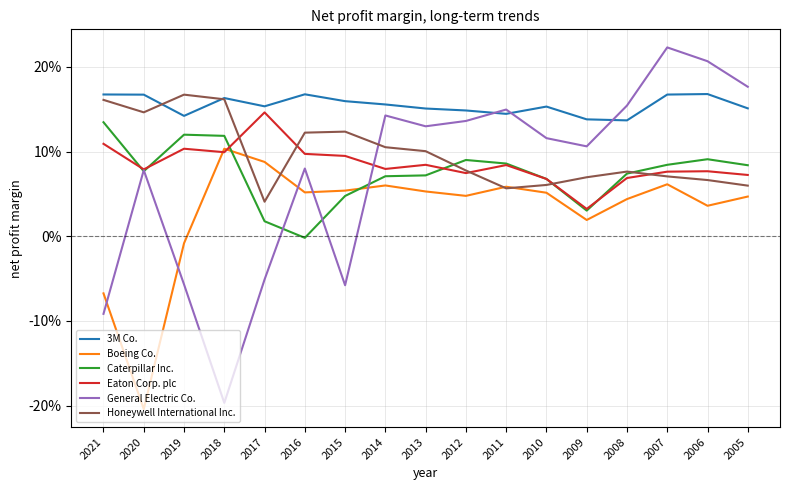

Reading right to left, list all the values displayed in this chart.

3M Co.: 2005=0.2	2006=0.2	2007=0.2	2008=0.1	2009=0.1	2010=0.2	2011=0.1	2012=0.1	2013=0.2	2014=0.2	2015=0.2	2016=0.2	2017=0.2	2018=0.2	2019=0.1	2020=0.2	2021=0.2
Boeing Co.: 2005=0.0	2006=0.0	2007=0.1	2008=0.0	2009=0.0	2010=0.1	2011=0.1	2012=0.0	2013=0.1	2014=0.1	2015=0.1	2016=0.1	2017=0.1	2018=0.1	2019=-0.0	2020=-0.2	2021=-0.1
Caterpillar Inc.: 2005=0.1	2006=0.1	2007=0.1	2008=0.1	2009=0.0	2010=0.1	2011=0.1	2012=0.1	2013=0.1	2014=0.1	2015=0.0	2016=-0.0	2017=0.0	2018=0.1	2019=0.1	2020=0.1	2021=0.1
Eaton Corp. plc: 2005=0.1	2006=0.1	2007=0.1	2008=0.1	2009=0.0	2010=0.1	2011=0.1	2012=0.1	2013=0.1	2014=0.1	2015=0.1	2016=0.1	2017=0.1	2018=0.1	2019=0.1	2020=0.1	2021=0.1
General Electric Co.: 2005=0.2	2006=0.2	2007=0.2	2008=0.2	2009=0.1	2010=0.1	2011=0.1	2012=0.1	2013=0.1	2014=0.1	2015=-0.1	2016=0.1	2017=-0.1	2018=-0.2	2019=-0.1	2020=0.1	2021=-0.1
Honeywell International Inc.: 2005=0.1	2006=0.1	2007=0.1	2008=0.1	2009=0.1	2010=0.1	2011=0.1	2012=0.1	2013=0.1	2014=0.1	2015=0.1	2016=0.1	2017=0.0	2018=0.2	2019=0.2	2020=0.1	2021=0.2